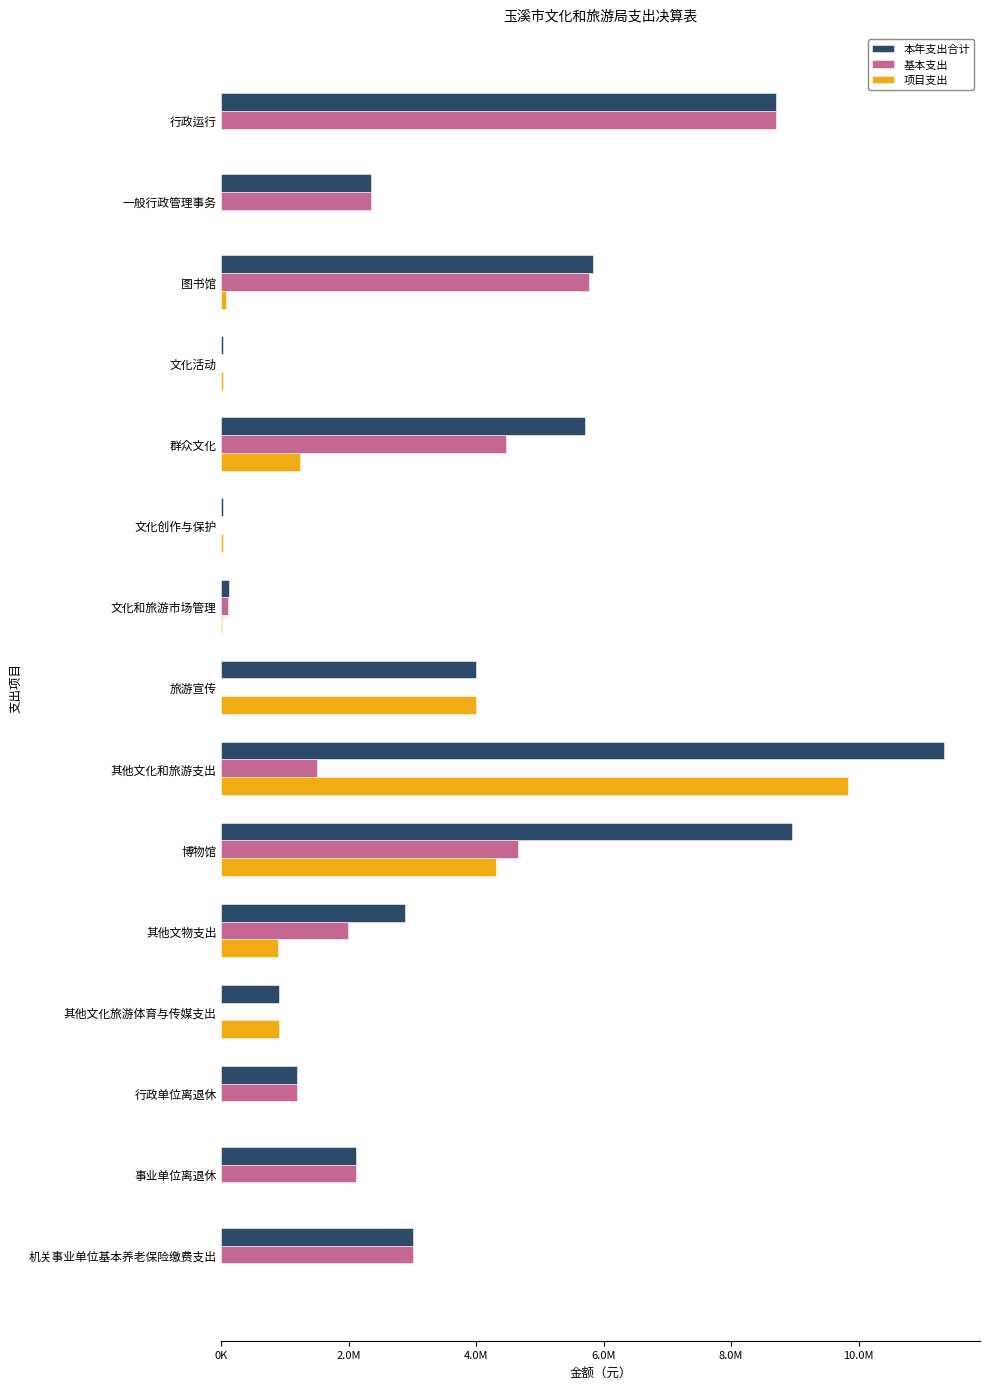

At how many categories does at least one series exceed 11196401?

1